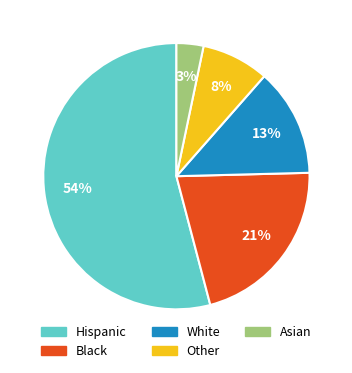

Is there a majority slice in this chart?

Yes